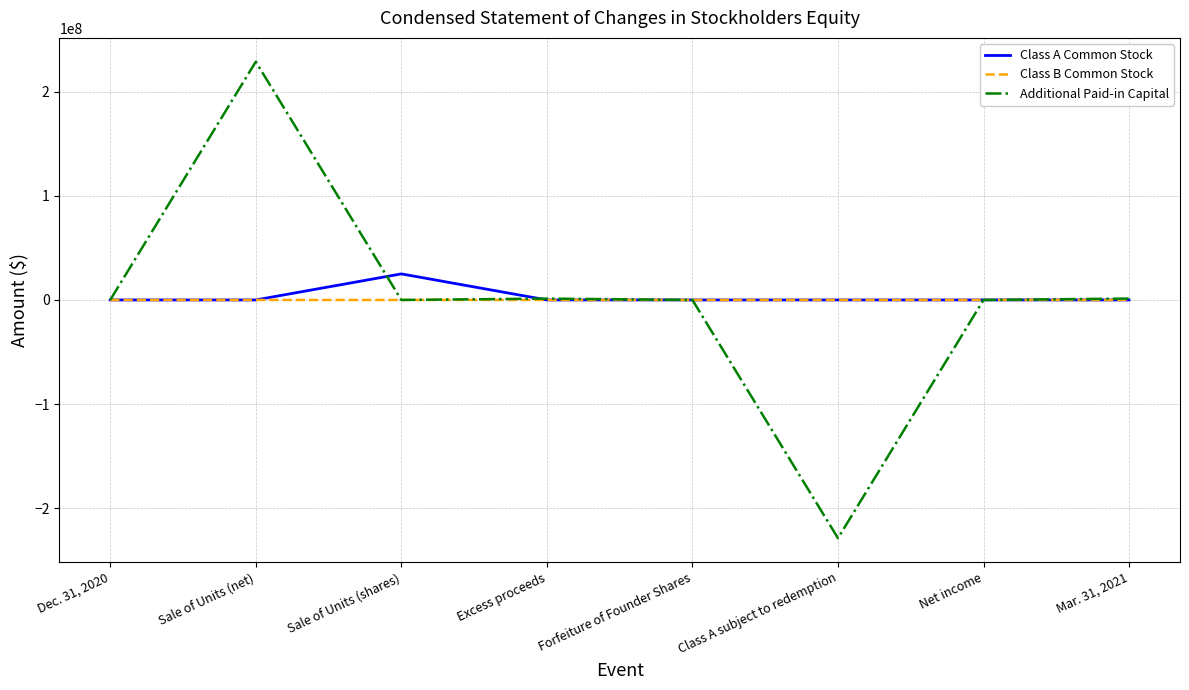

True or false: Class B Common Stock has a value of 0 at Excess proceeds.

True